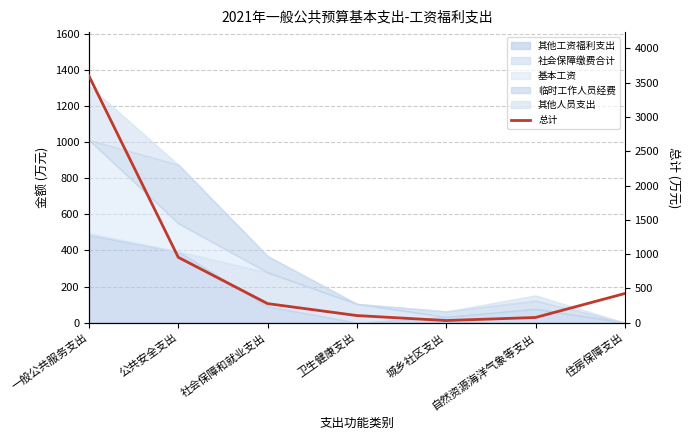

What is the change in value from 一般公共服务支出 to 住房保障支出?

-3172.1